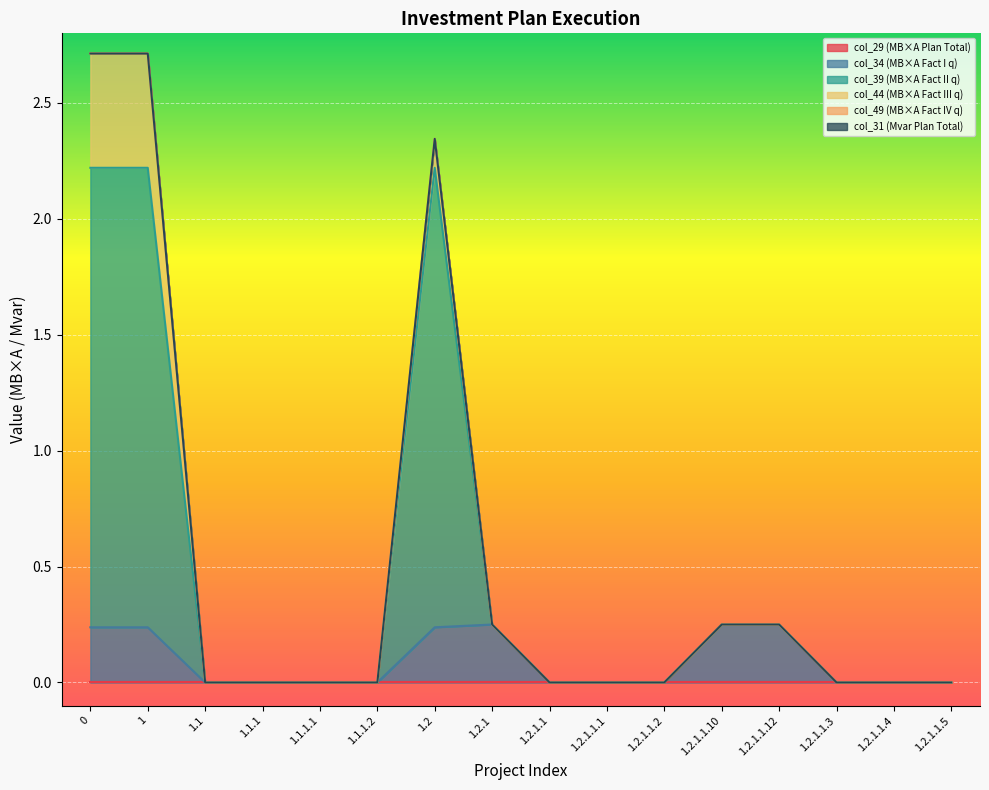

Does the chart display data point markers on the line(s)?

No